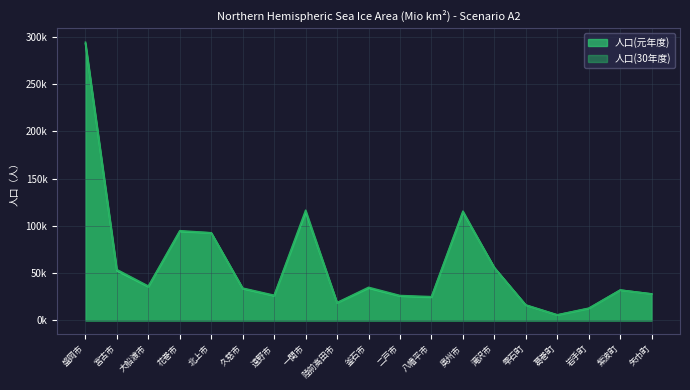

Where is the first local maximum for 人口(元年度)?

花巻市